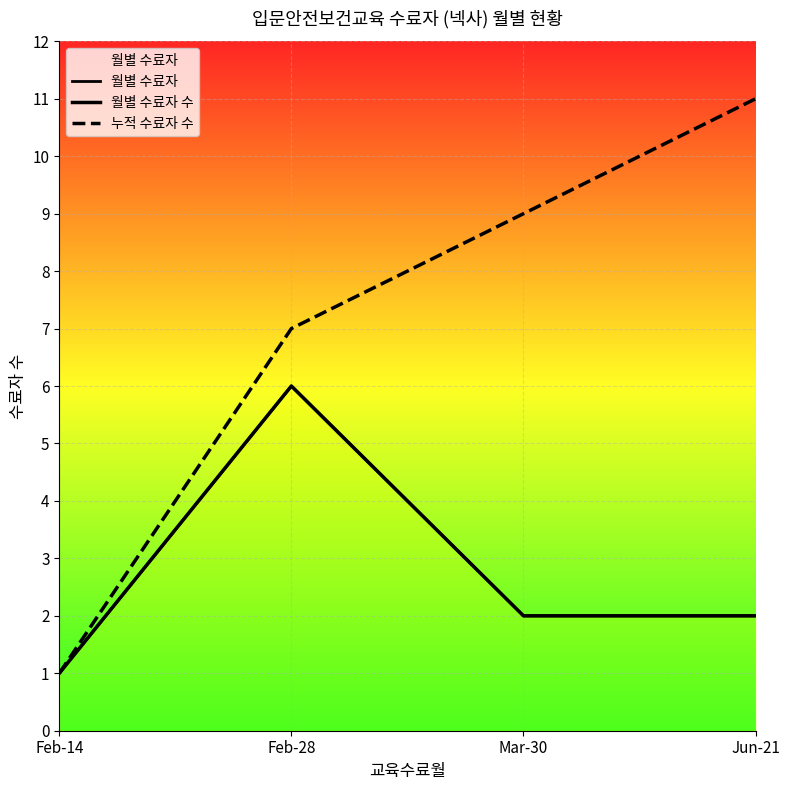

The value of 누적 수료자 수 at Feb-14 is 1. True or false?

False